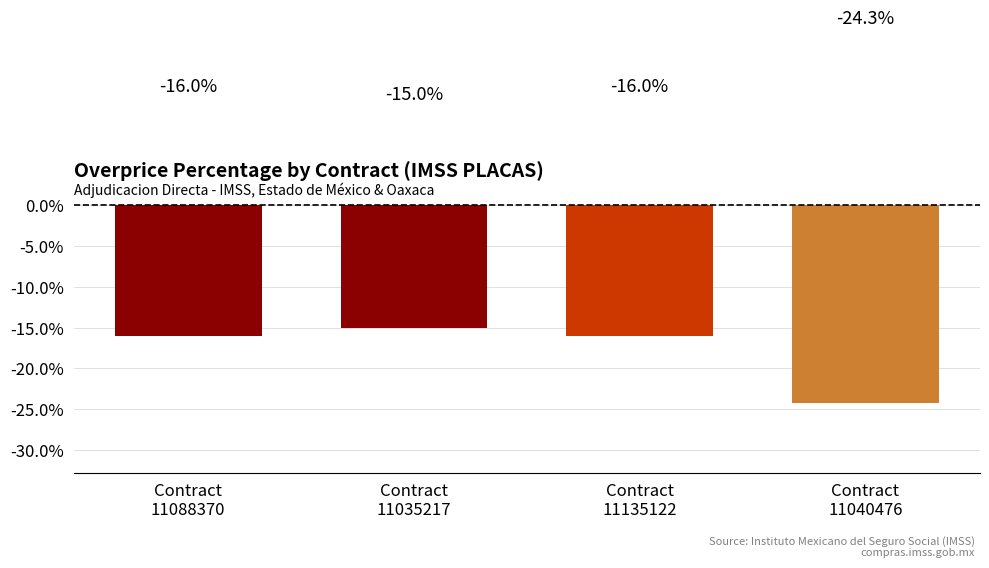

What is the difference between the second highest and minimum values?

8.3